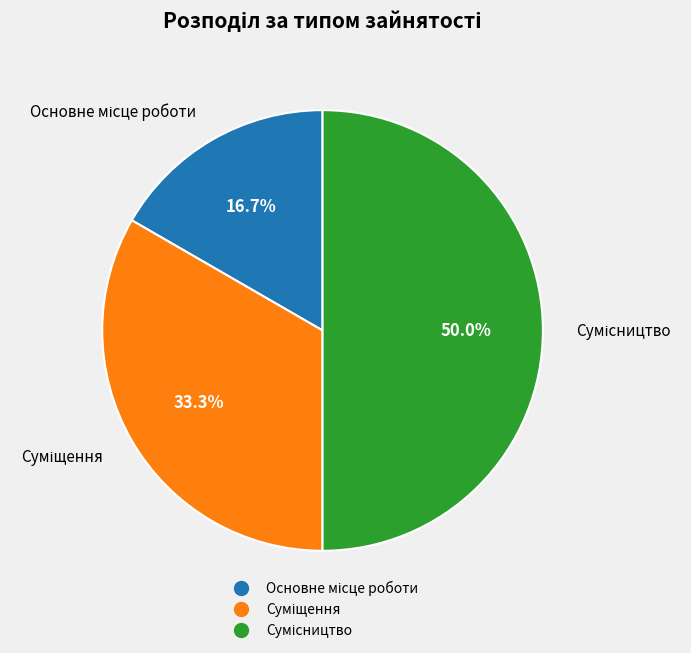

To the nearest percent, what is the difference between the Суміщення and Сумісництво slice percentages?

17%